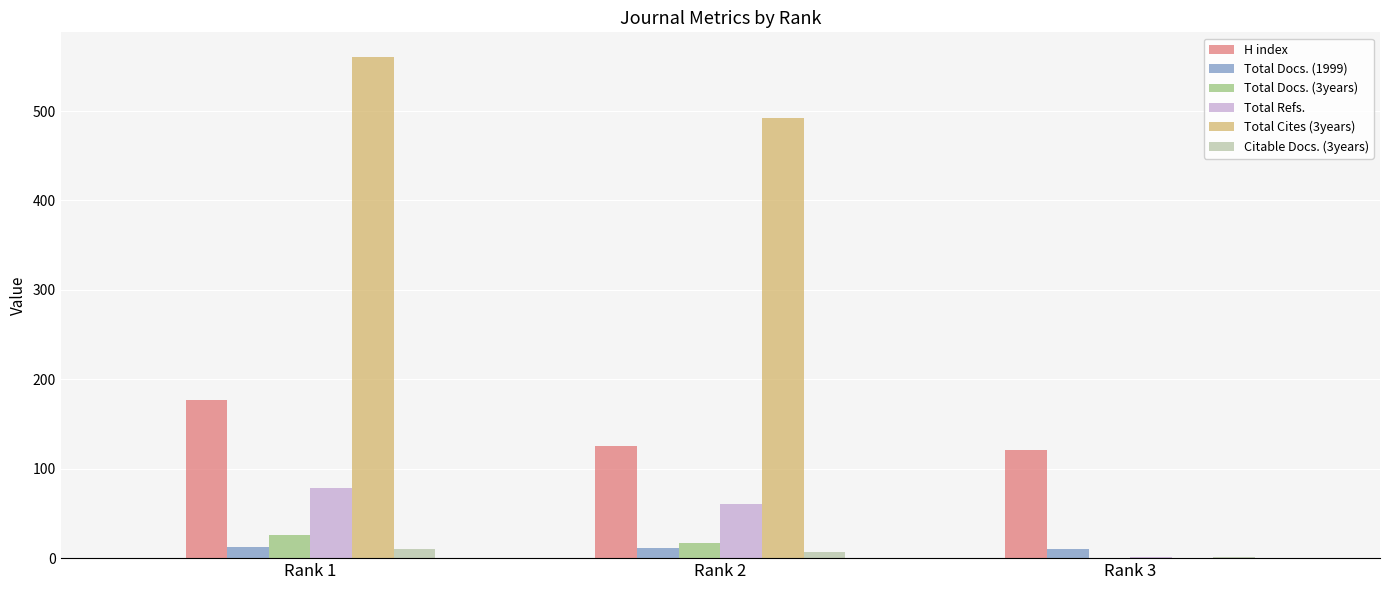

Is the value of Total Docs. (1999) at Rank 2 greater than the value of H index at Rank 3?

No